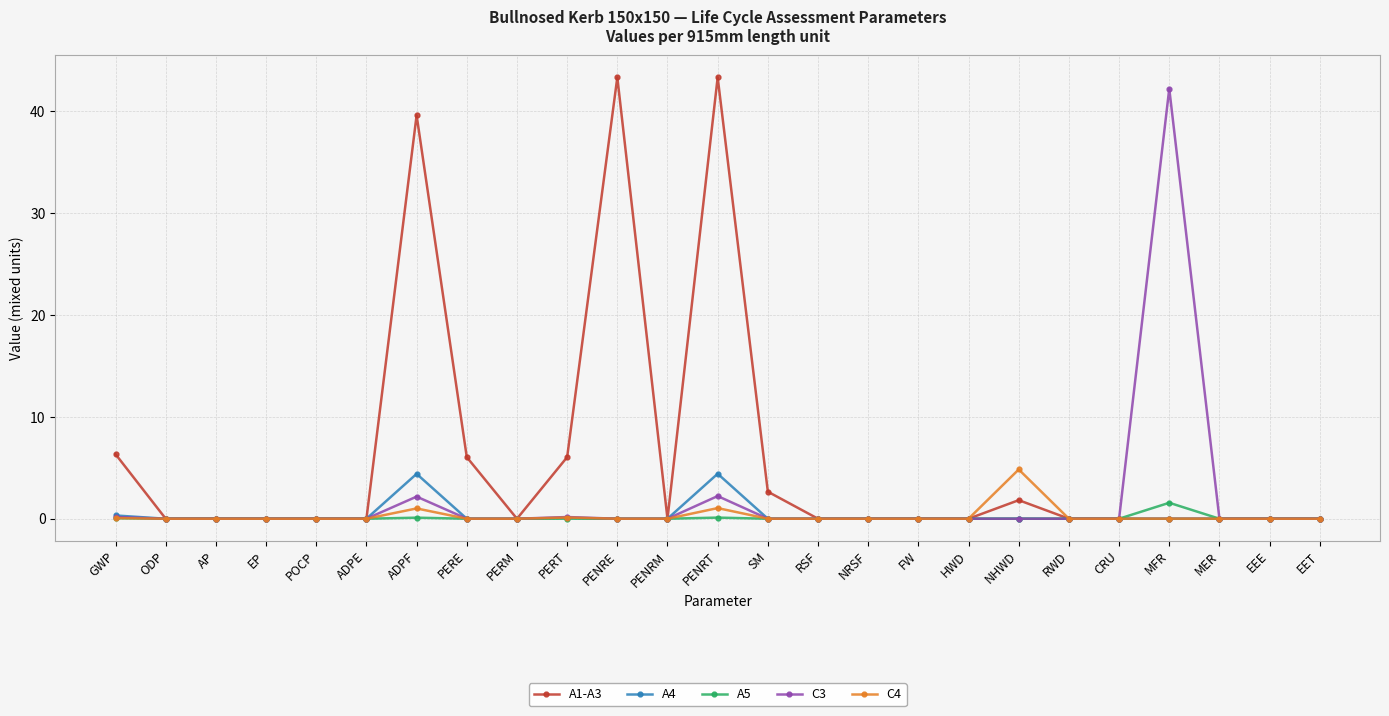

Count the number of categories in the chart.

25